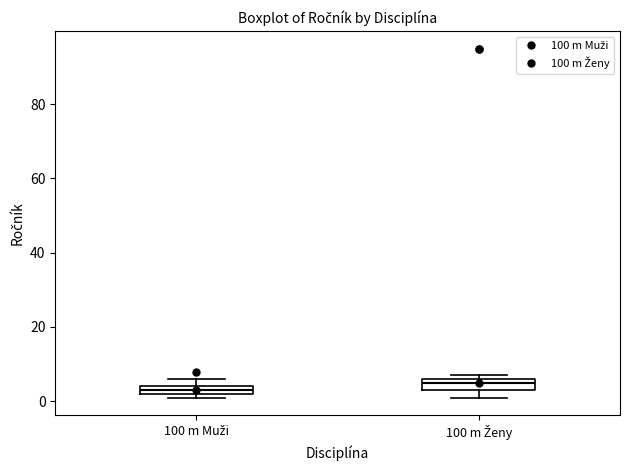

Which box's median line is the lowest?

100 m Muži